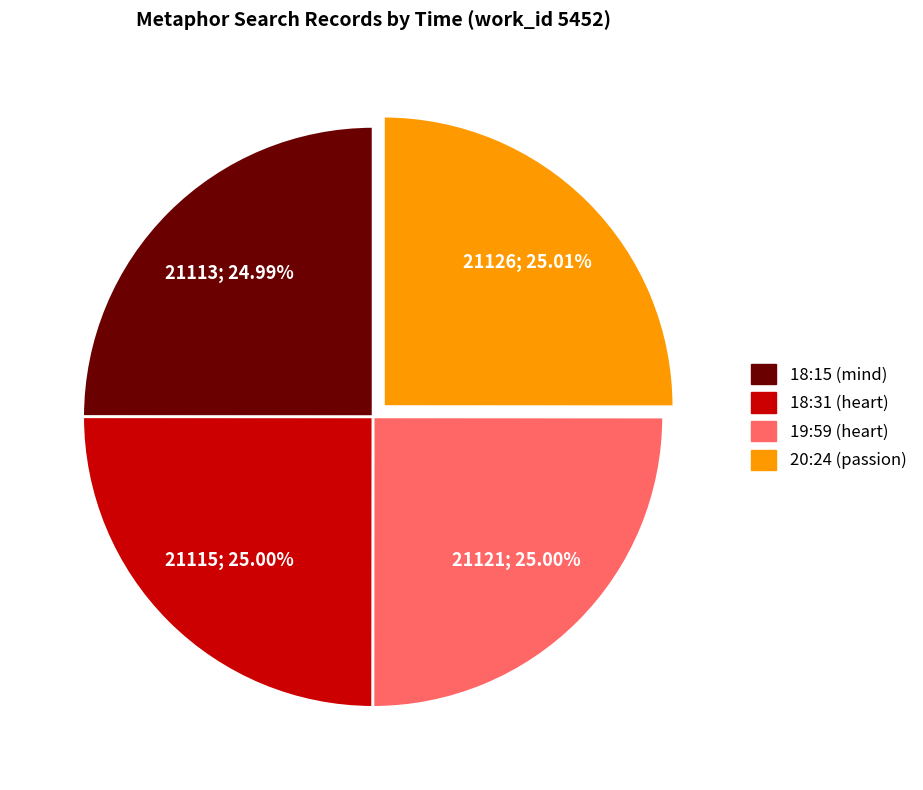

To the nearest percent, what portion does 20:24 (passion) represent?

25%